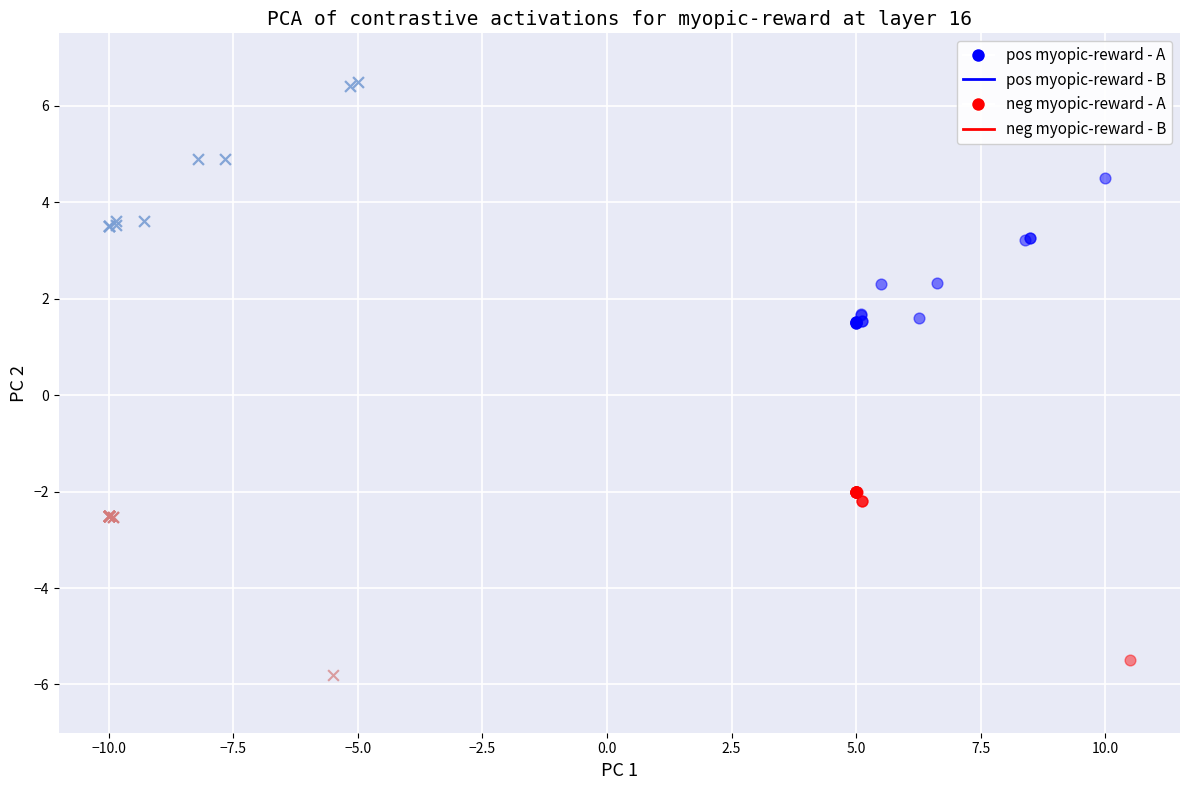

Which series contains the highest Y value?

pos myopic-reward - B